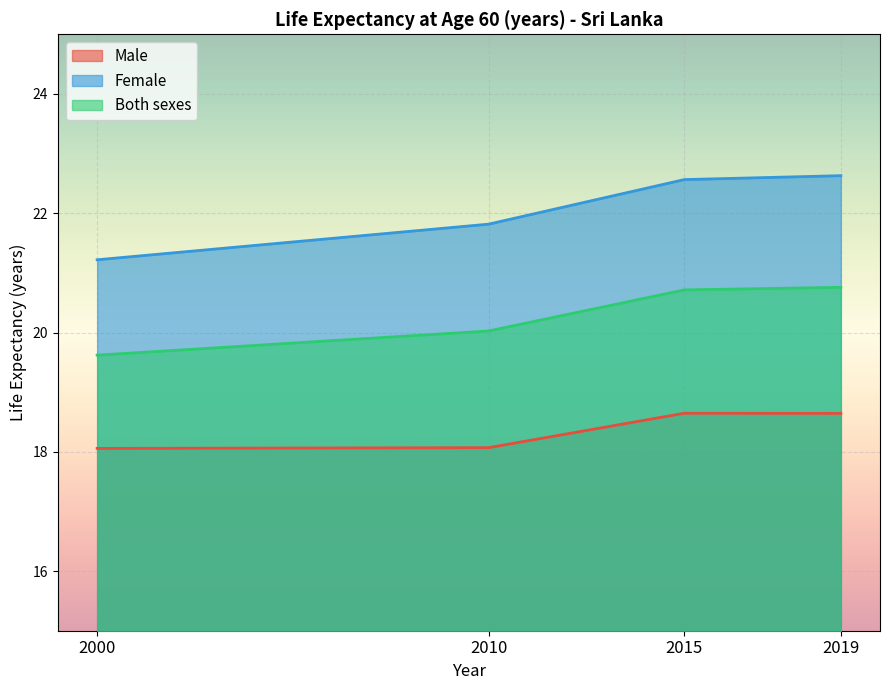

What is the total value across all series at 2019?

62.0